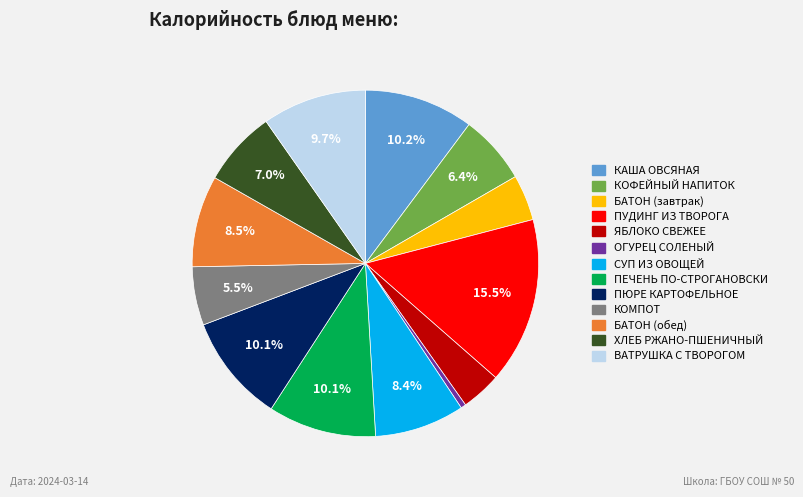

Which category has the biggest portion of the pie?

ПУДИНГ ИЗ ТВОРОГА